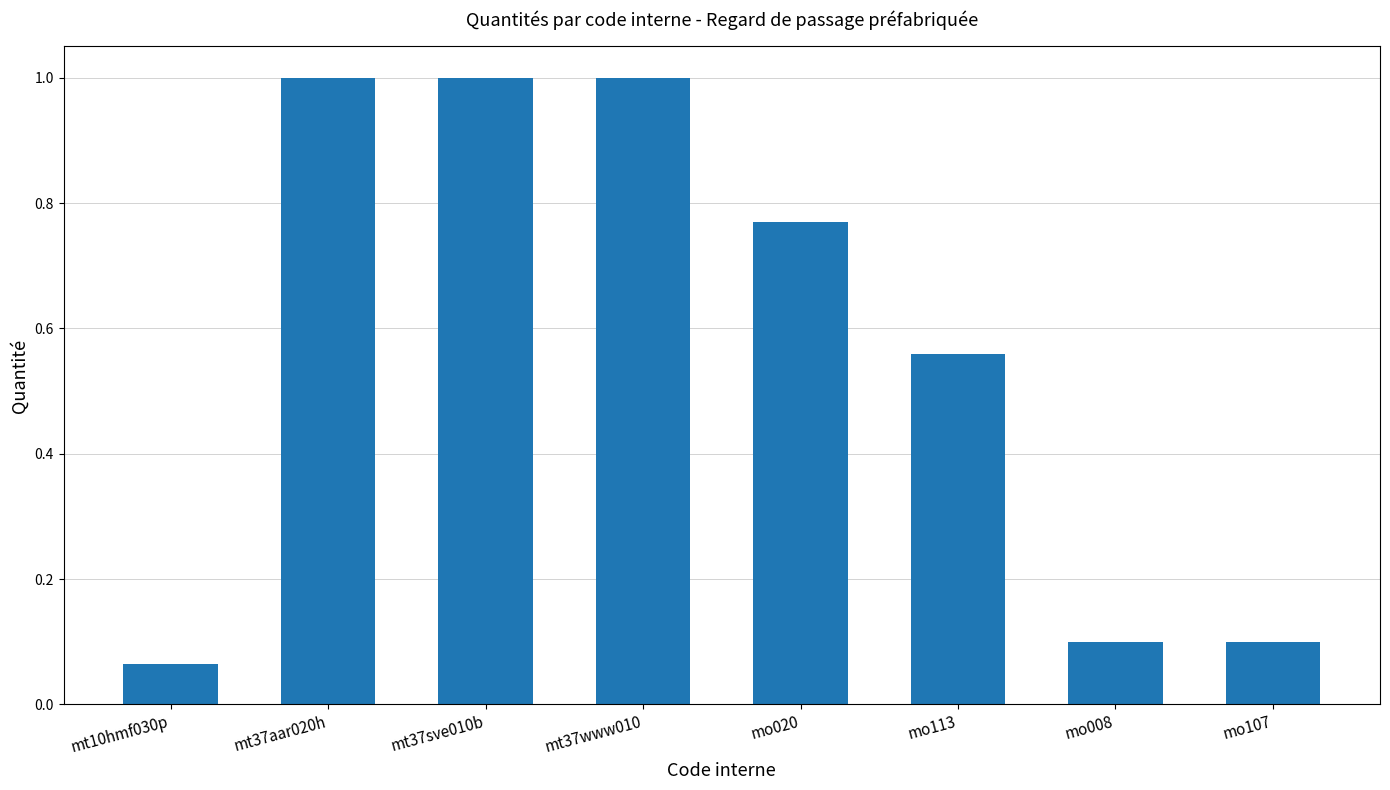

How many bars are there in total?

8